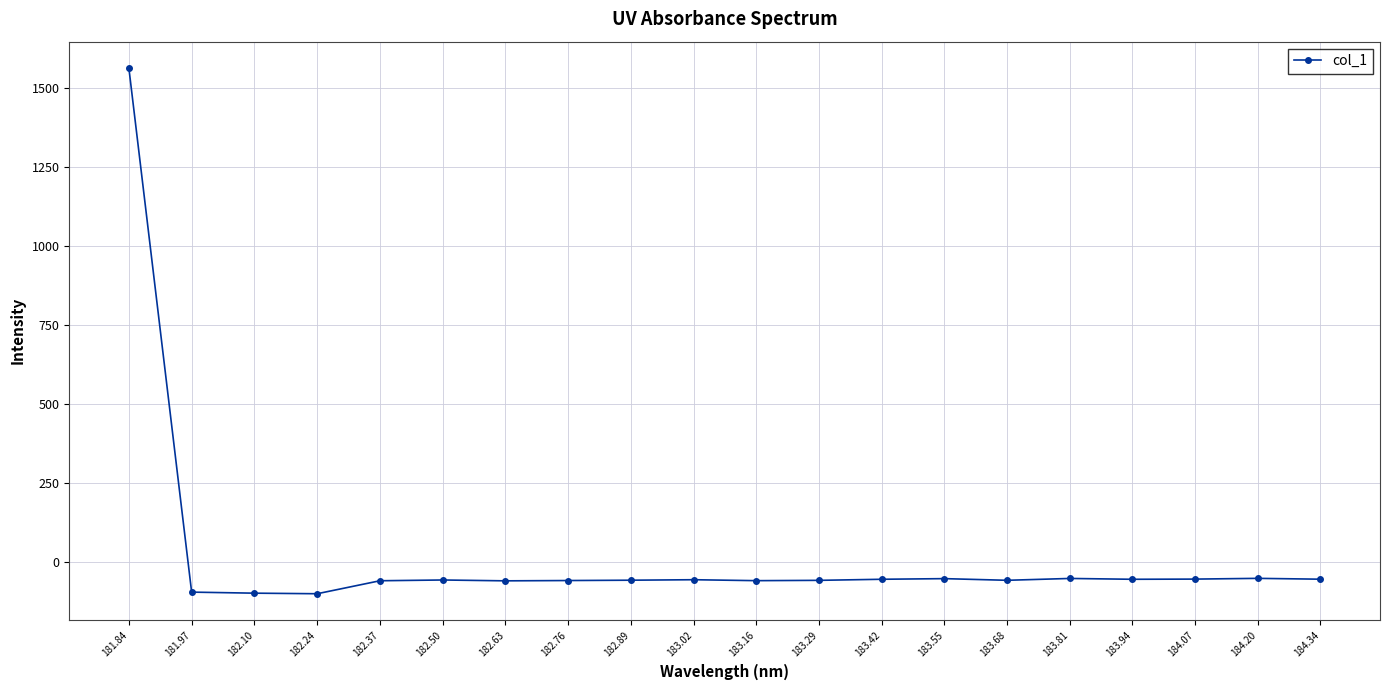

What is the change in value from 184.07 to 184.34?

-0.3